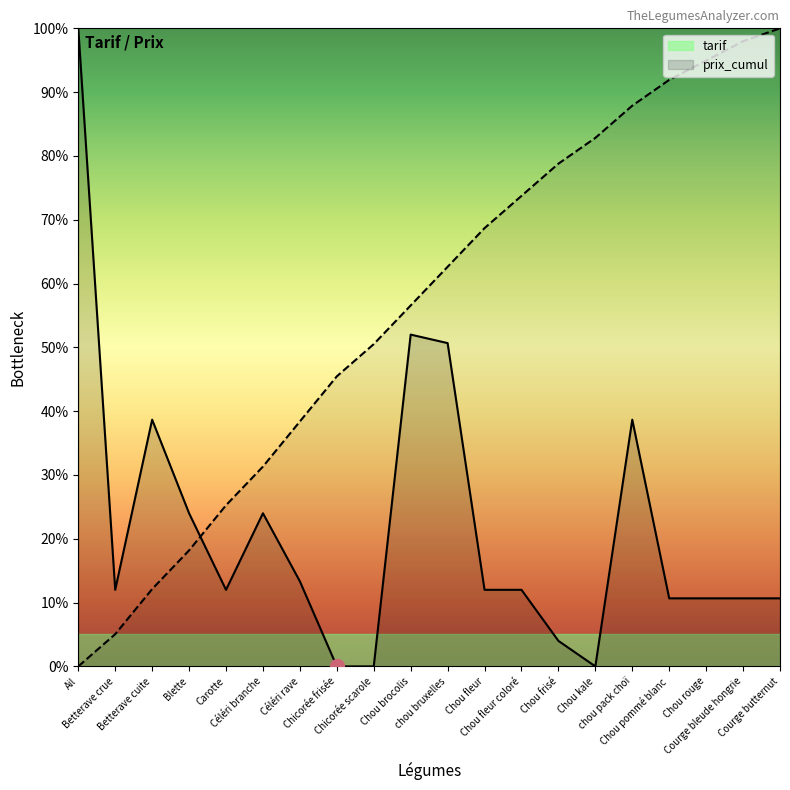

At Carotte, list the series in order from largest to smallest.

prix_cumul, tarif